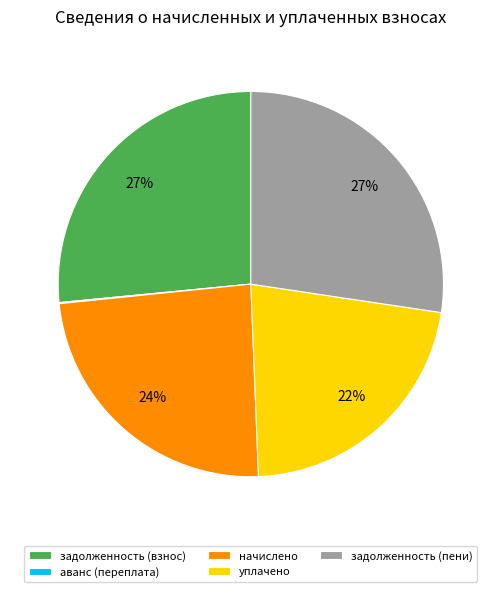

Combined, do уплачено and начислено account for over 50%?

No